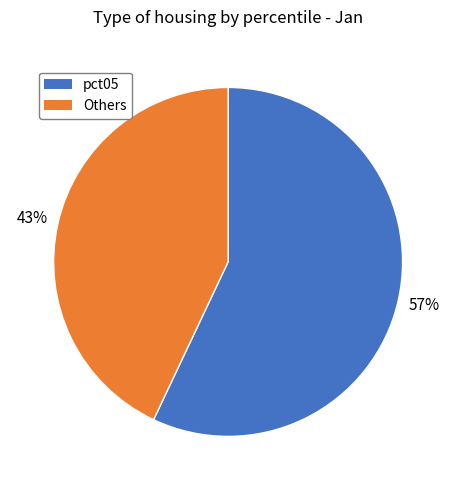

To the nearest percent, what is the difference between the largest and smallest slice percentages?

14%